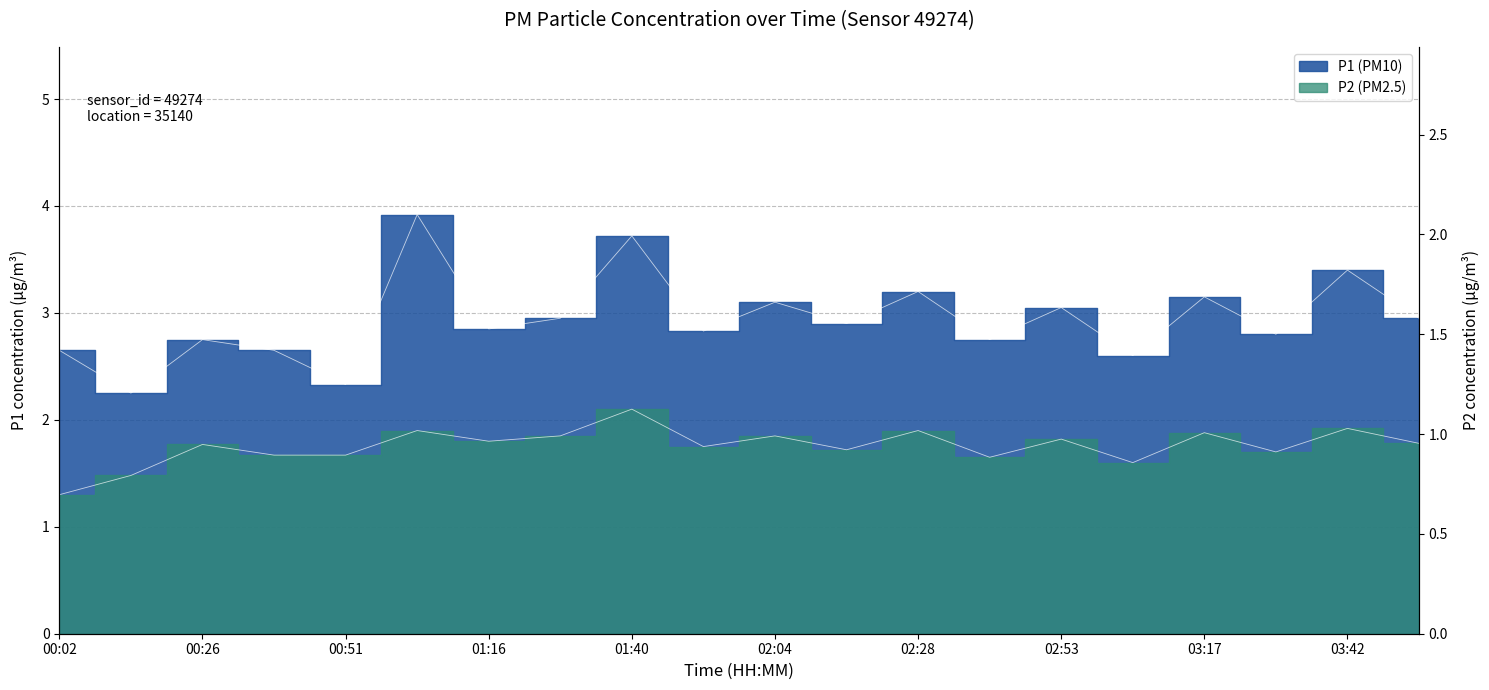

True or false: P1 has a value of 2.8 at 02:41.

True